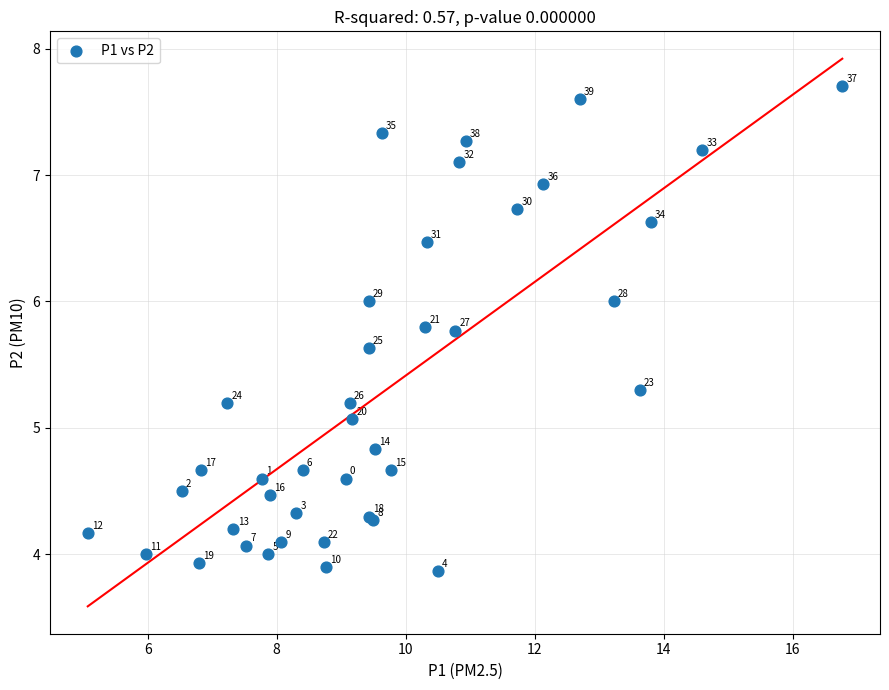

What Y value in the scatter plot is closest to 5?

5.1